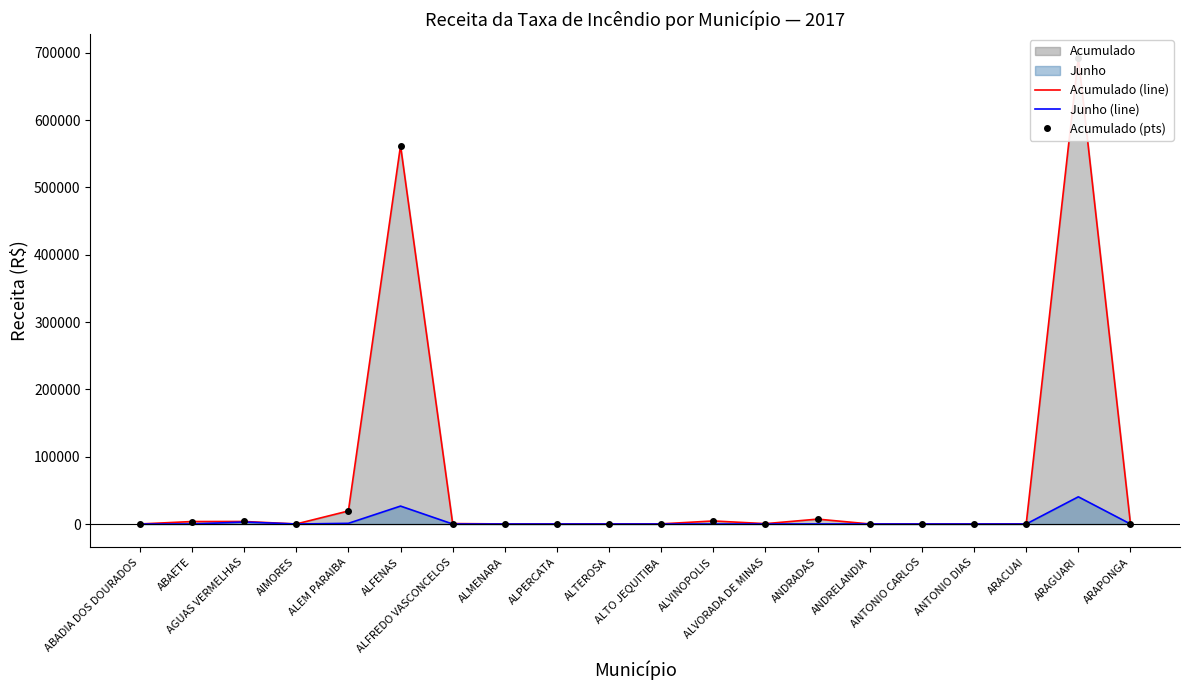

What is the label of the 9th point from the left?

ALPERCATA